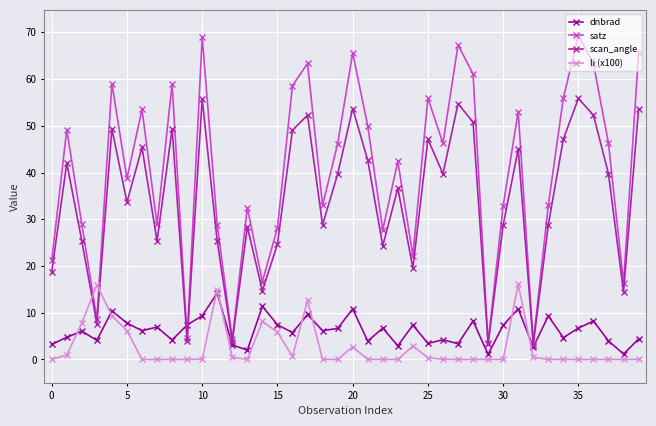

How many data points in satz are above 46?

20